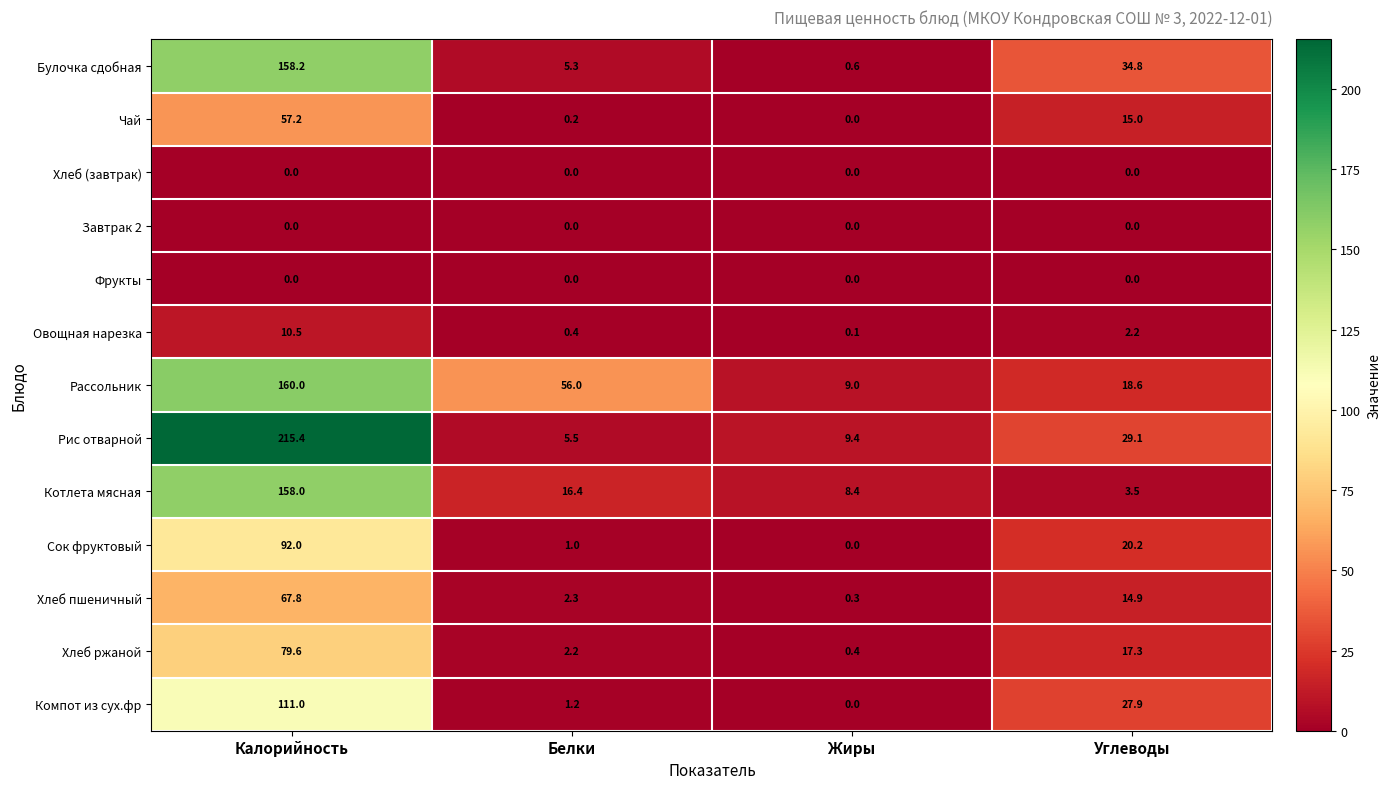

List the labels in order of Компот из сух.фр value, smallest first.

Жиры, Белки, Углеводы, Калорийность